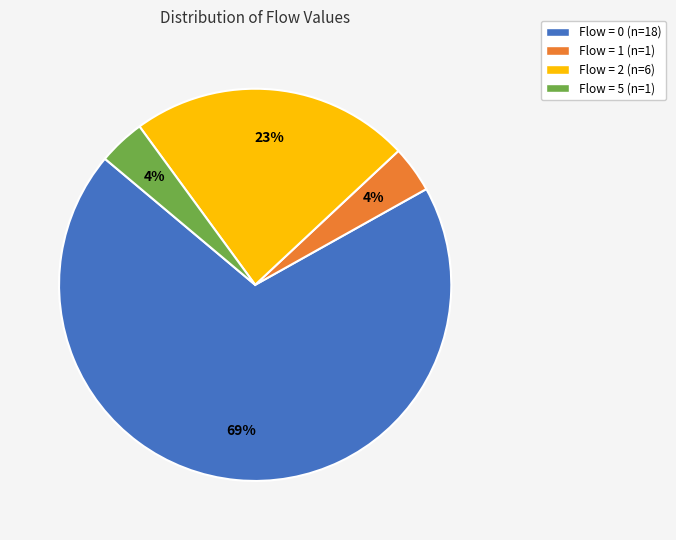

Count the number of slices in the pie.

4